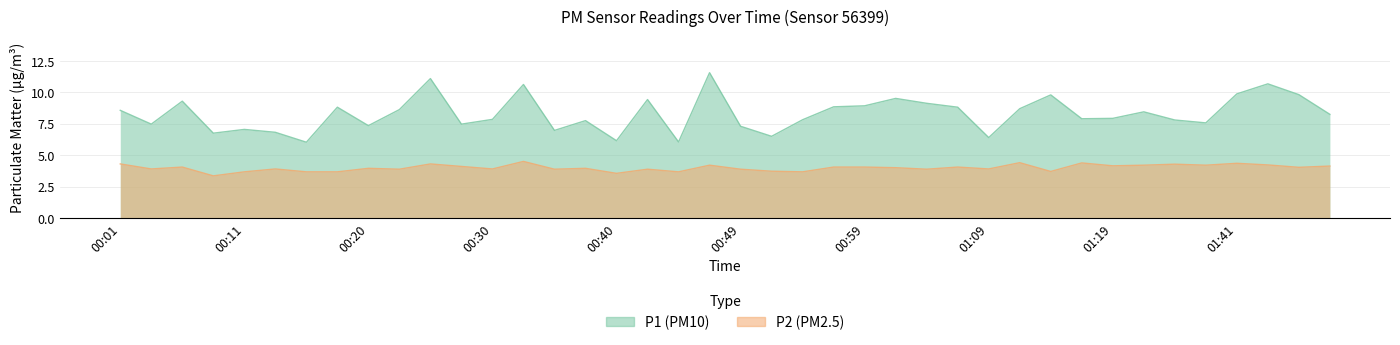

At how many categories does at least one series exceed 4?

40